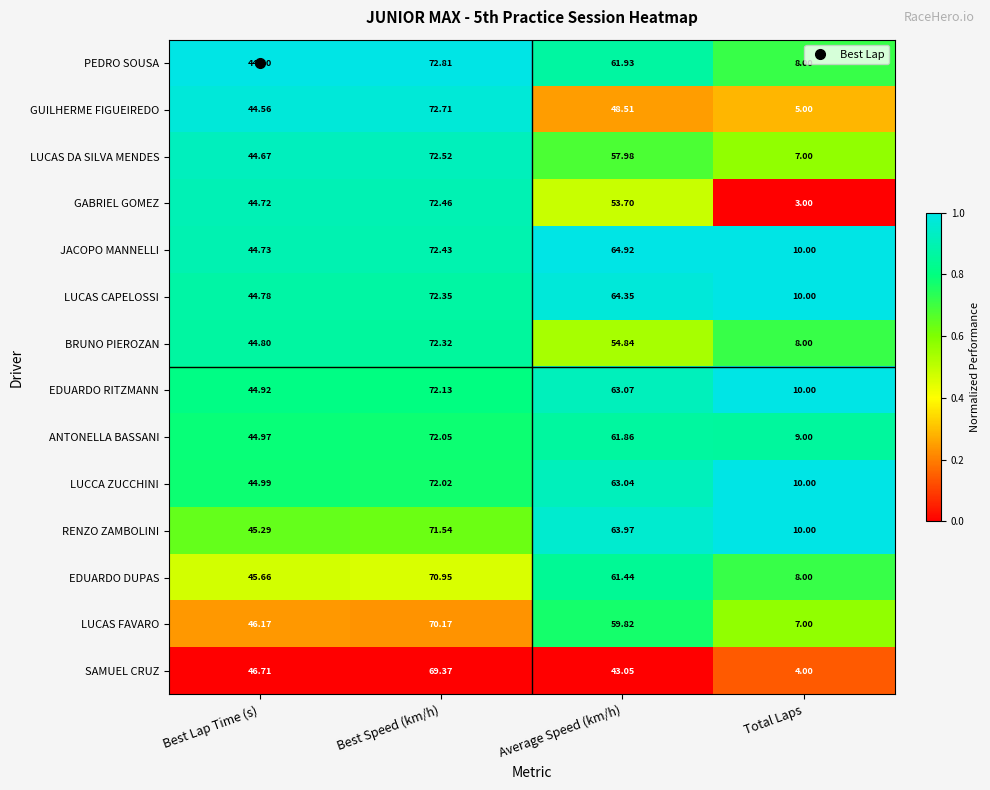

Is the value of GUILHERME FIGUEIREDO at Total Laps greater than the value of ANTONELLA BASSANI at Best Lap Time (s)?

No